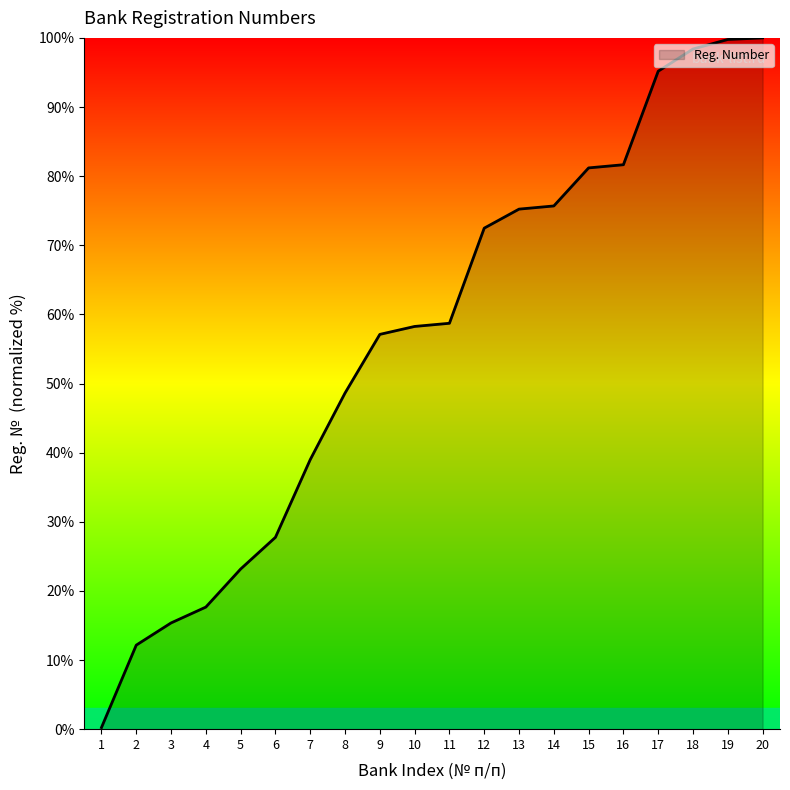

What is the change in value from 8 to 9?

+8.5